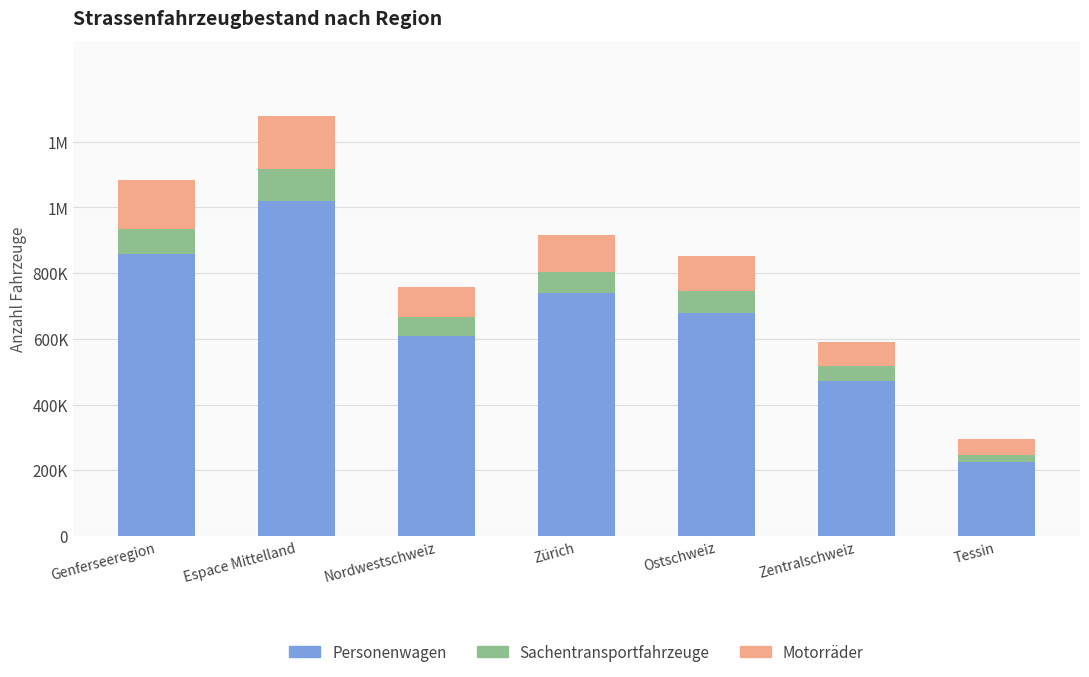

Is it true that Sachentransportfahrzeuge equals 44970 at Zentralschweiz?

True